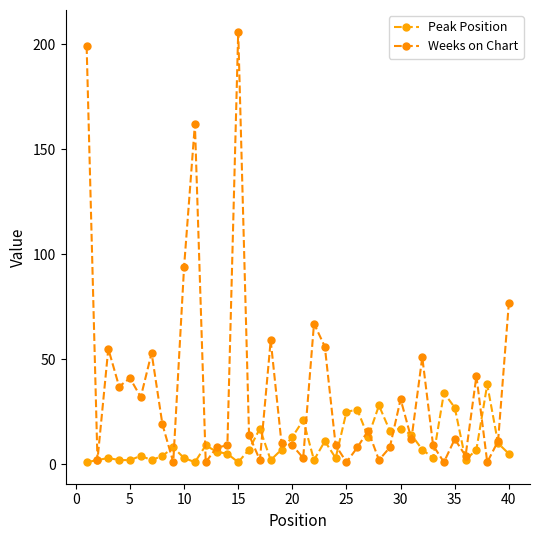

Reading left to right, what are all the values shown in this chart?

Peak Position: 1	2	3	2	2	4	2	4	8	3	1	9	6	5	1	7	17	2	7	13	21	2	11	3	25	26	13	28	16	17	14	7	3	34	27	2	7	38	10	5
Weeks on Chart: 199	2	55	37	41	32	53	19	1	94	162	1	8	9	206	14	2	59	10	9	3	67	56	9	1	8	16	2	8	31	12	51	9	1	12	4	42	1	11	77